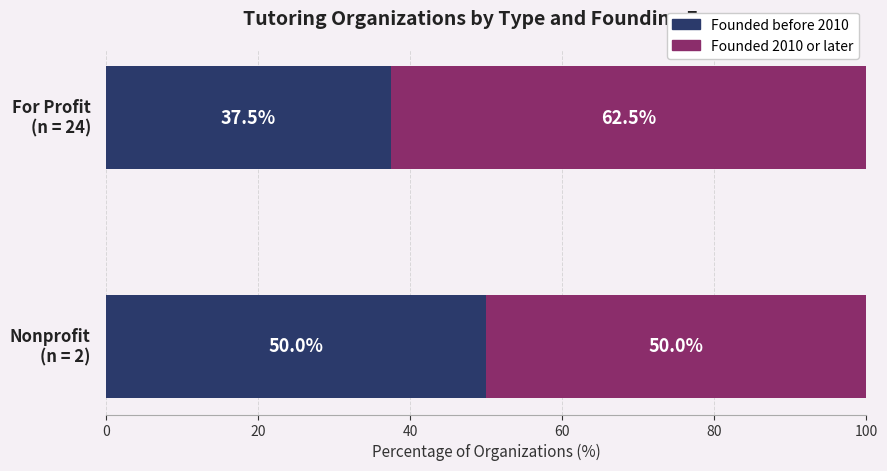

What is the difference between the maximum and minimum values in the Founded before 2010 series?

12.5